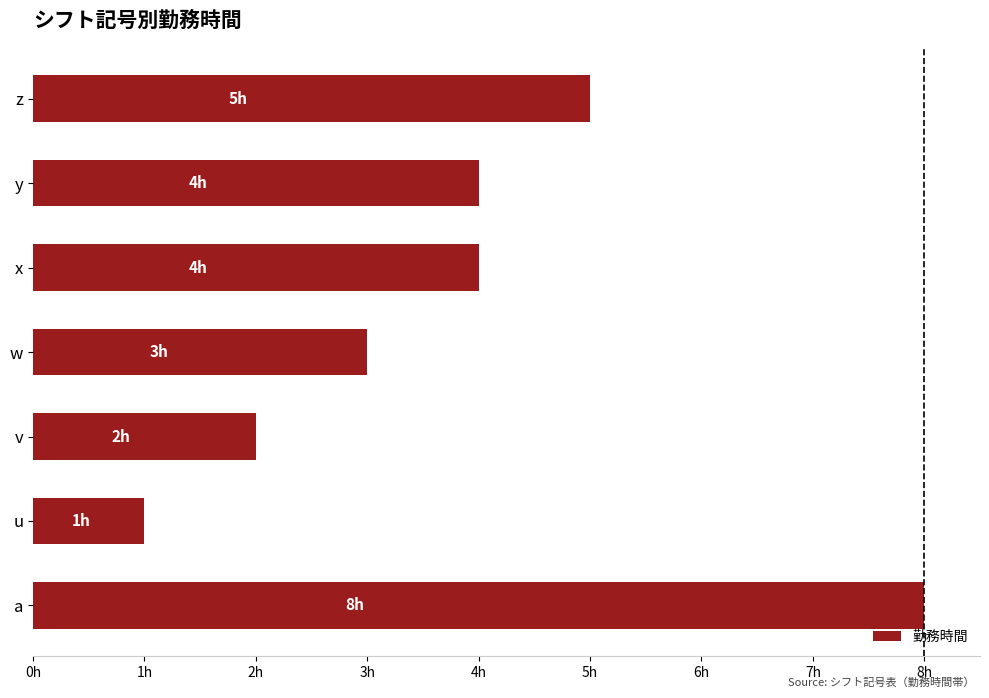

At which category does the chart reach its minimum across all series?

u